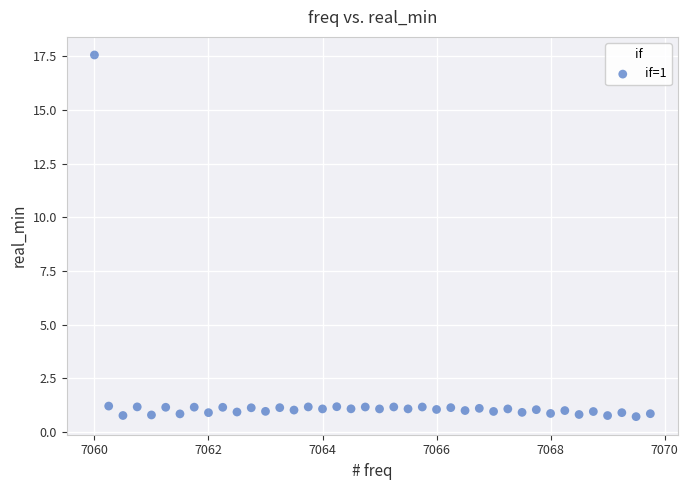

What is the range of Y values (max minus min)?

16.9